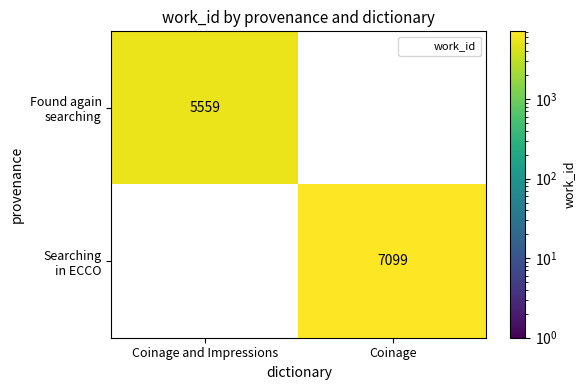

At Coinage and Impressions, list the series in order from largest to smallest.

Found again searching, Searching in ECCO